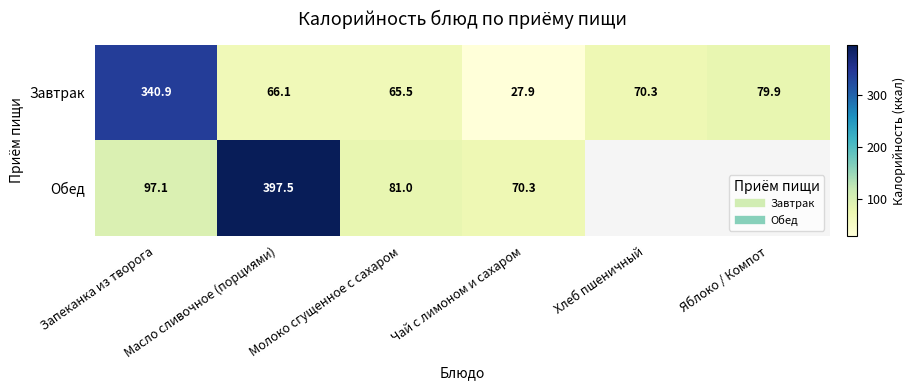

Rank the series by their maximum value, from highest to lowest.

Обед, Завтрак